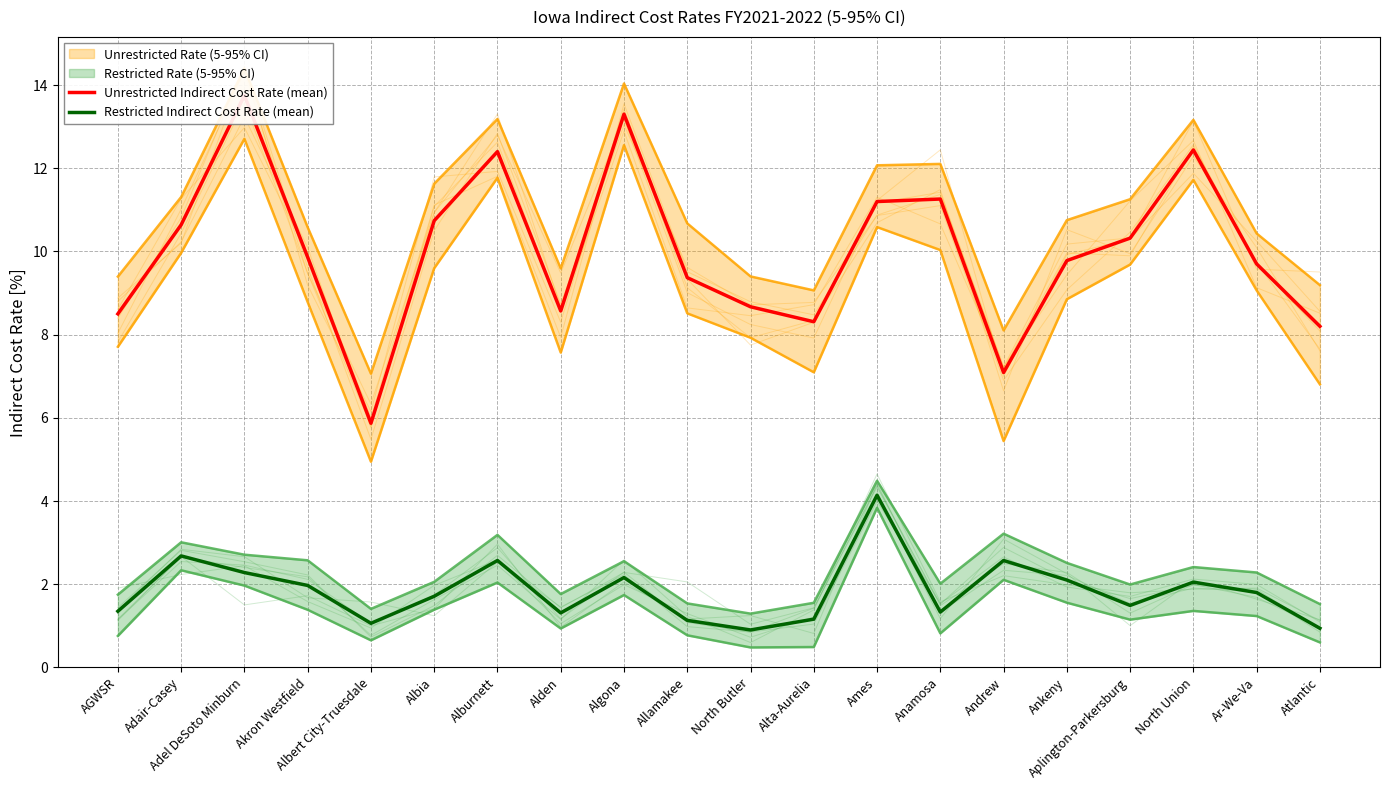

The value of Unrestricted Indirect Cost Rate (mean) at Ar-We-Va is 9.7. True or false?

True